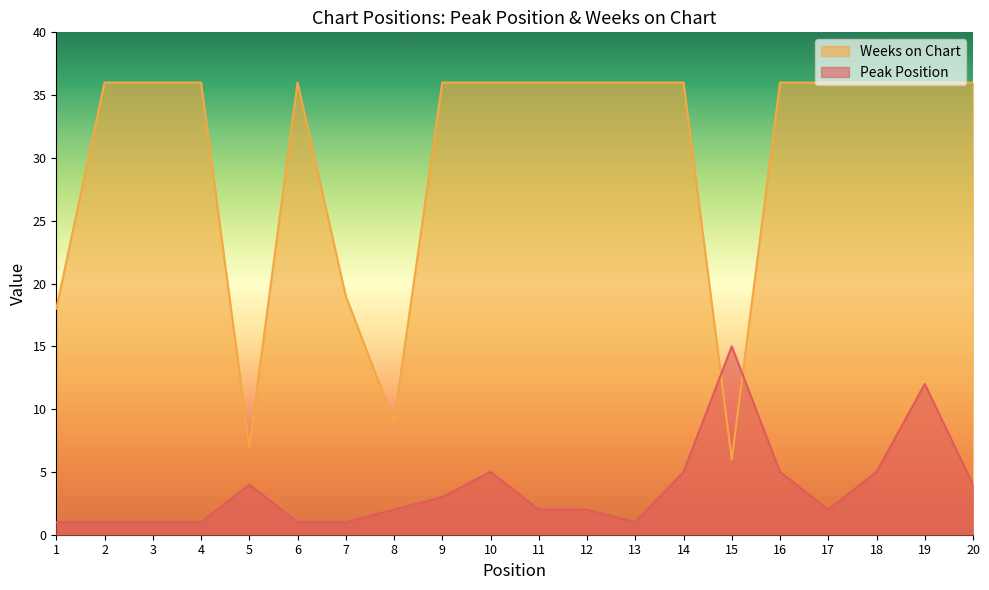

Is the value of Peak Position at 19 greater than the value of Weeks on Chart at 10?

No